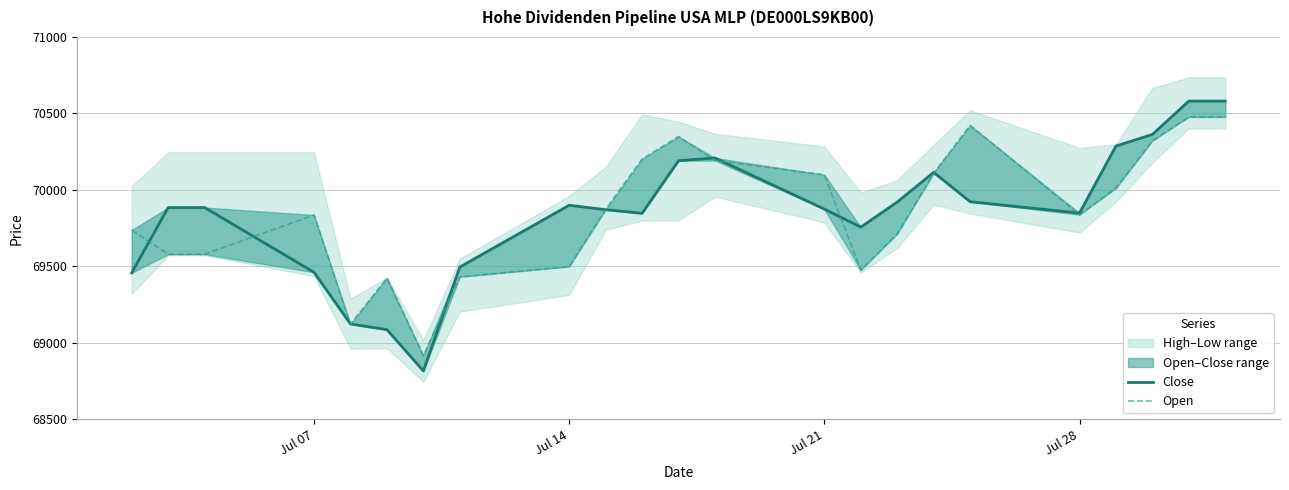

What is the value of the Close point at the 12th from the left?

70191